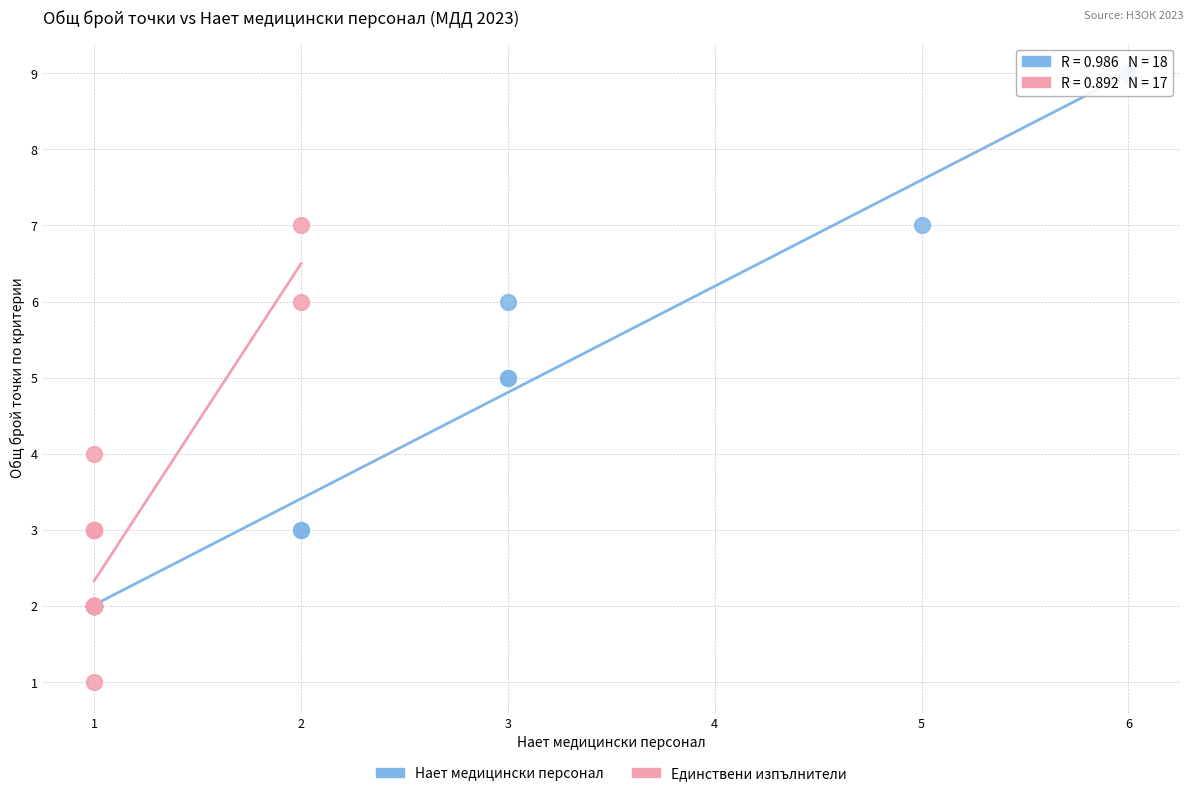

What are all the series names shown in the legend?

Нает медицински персонал, Единствени изпълнители